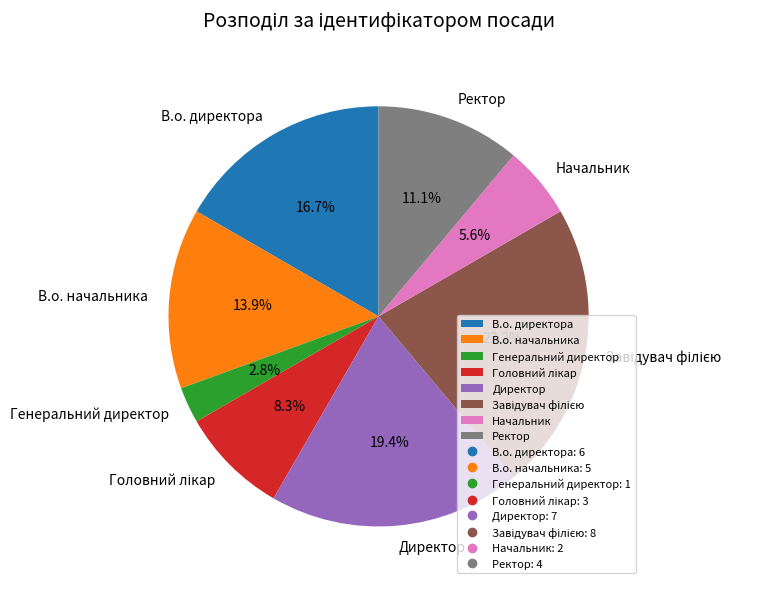

Combined, do Генеральний директор and Начальник account for over 50%?

No